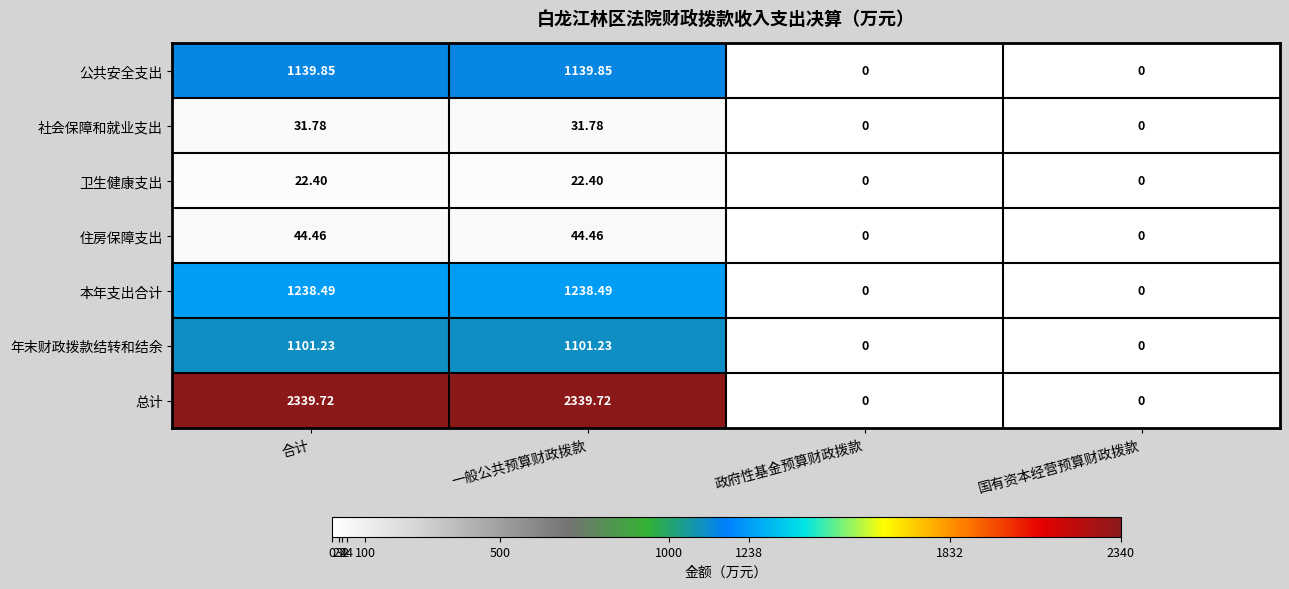

Is the value of 住房保障支出 at 合计 greater than the value of 总计 at 国有资本经营预算财政拨款?

Yes